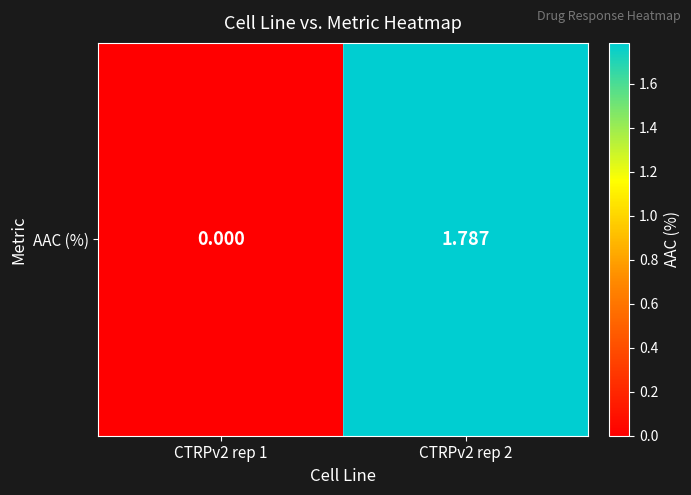

Reading left to right, what are all the values shown in this chart?

CTRPv2 rep 1=0.0	CTRPv2 rep 2=1.8